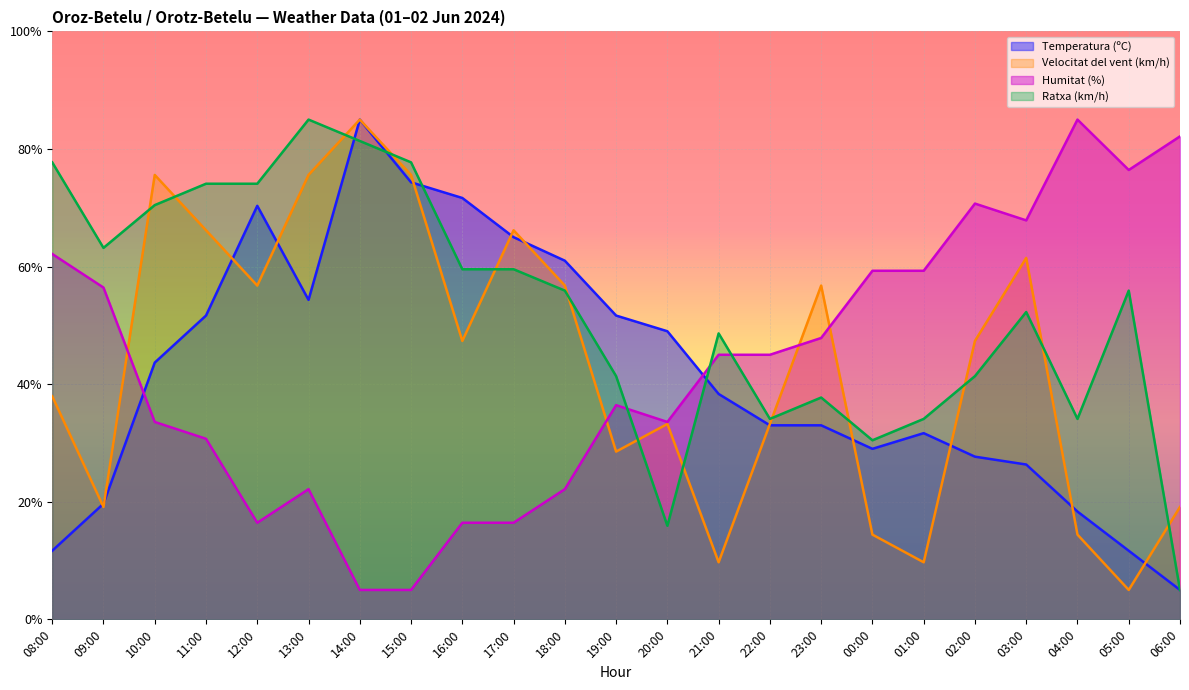

Which has a higher value, 10:00 or 00:00?

10:00